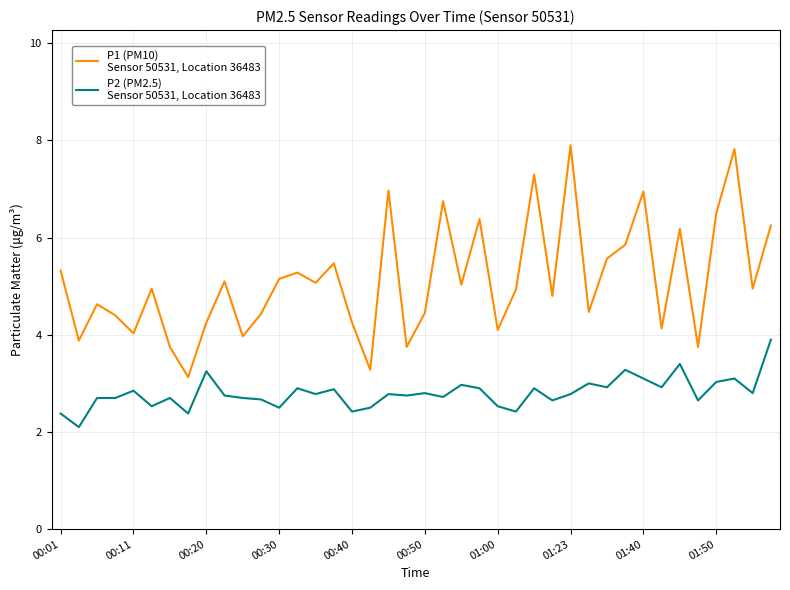

What is the minimum value shown in the chart?

2.1